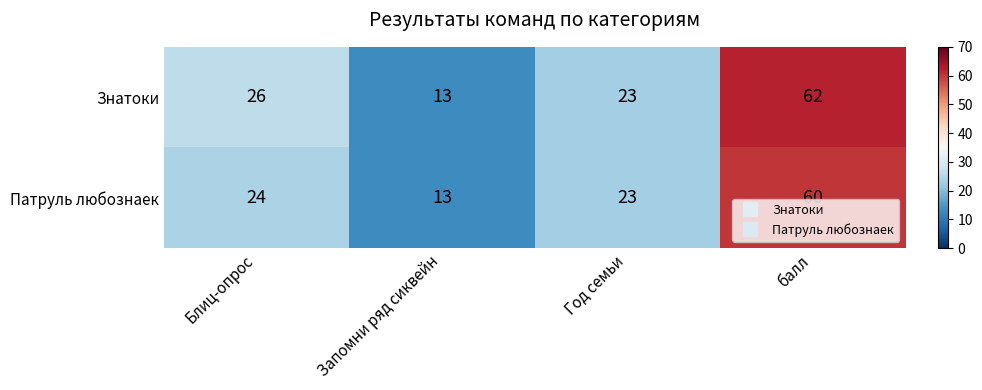

At which category is the sum across all series the highest?

балл